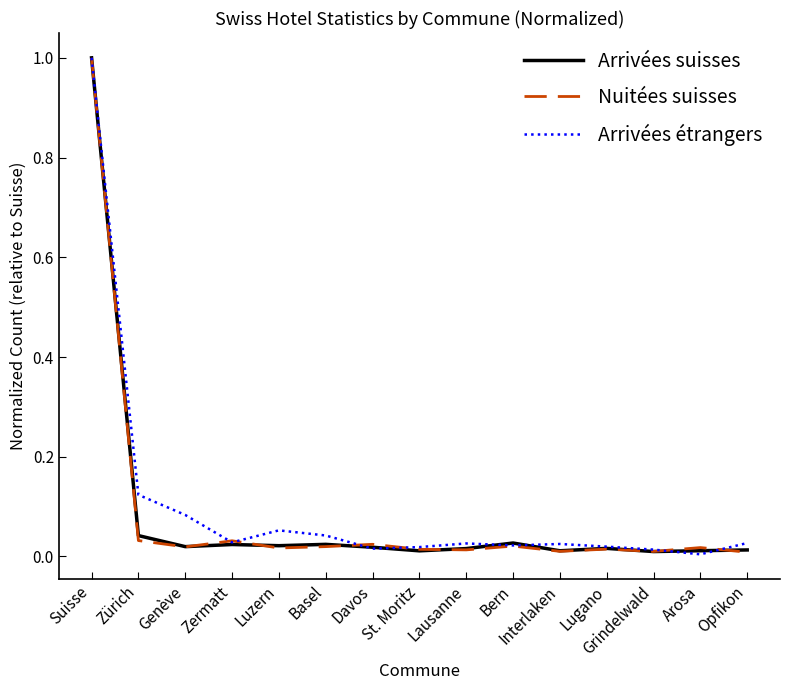

At which category is the sum across all series the highest?

Suisse